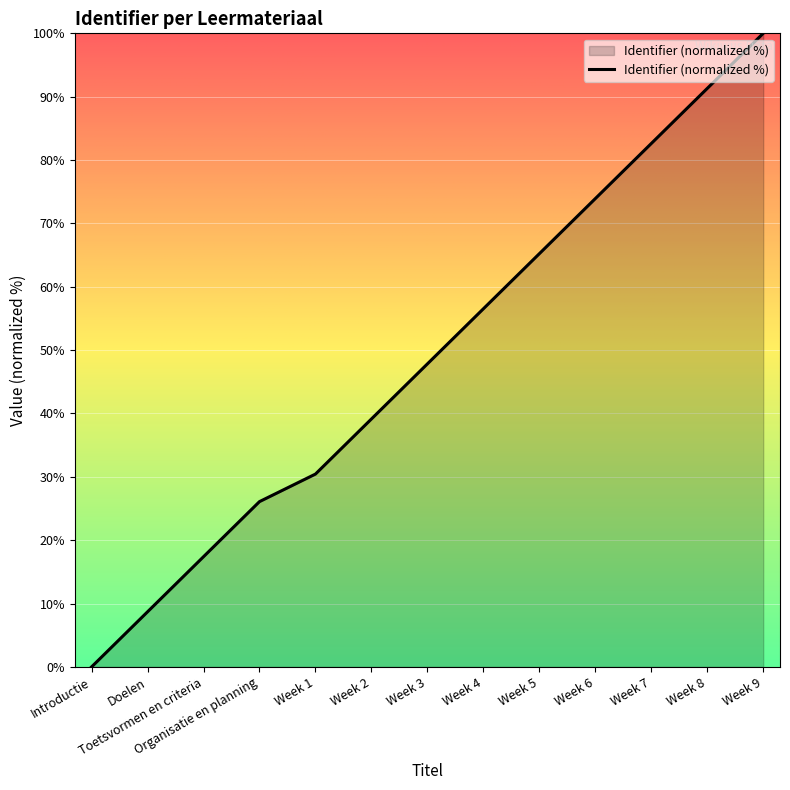

What position from the right is Toetsvormen en criteria?

11